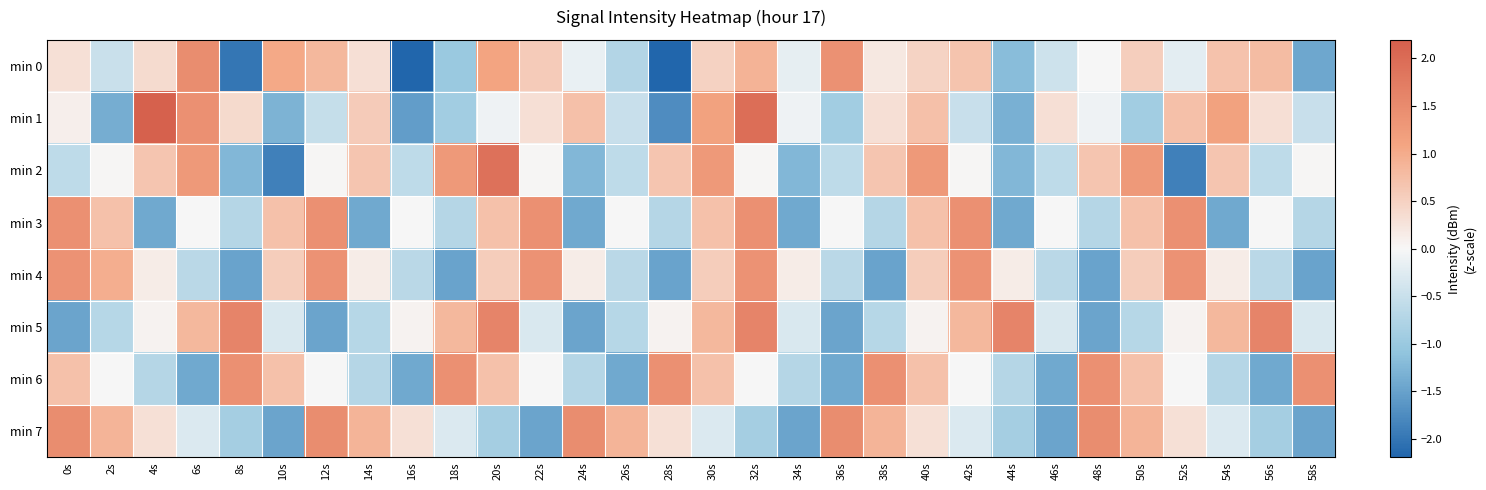

What is the greatest value displayed?

2.2